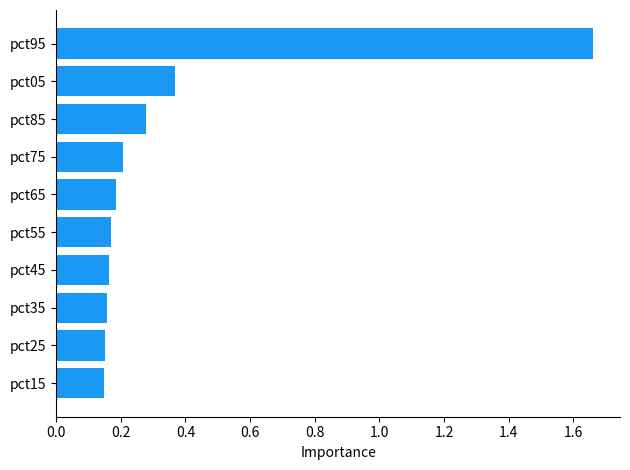

How many categories are shown in the chart?

10